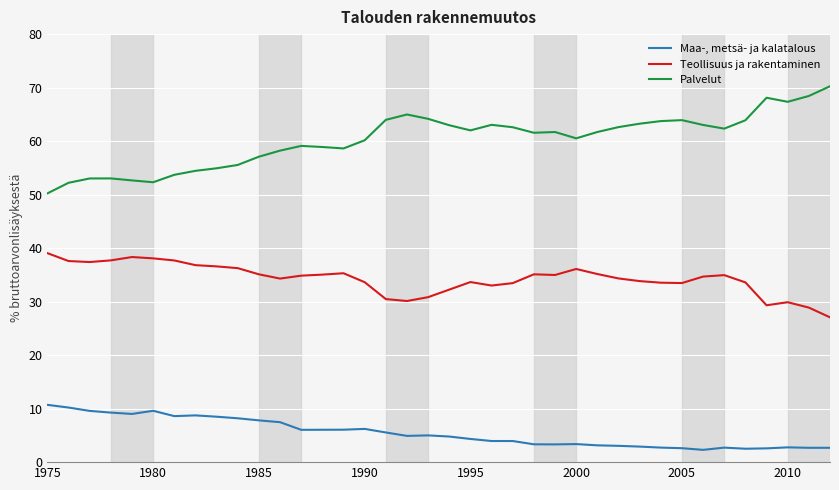

What is the maximum value for Maa-, metsä- ja kalatalous?

10.7